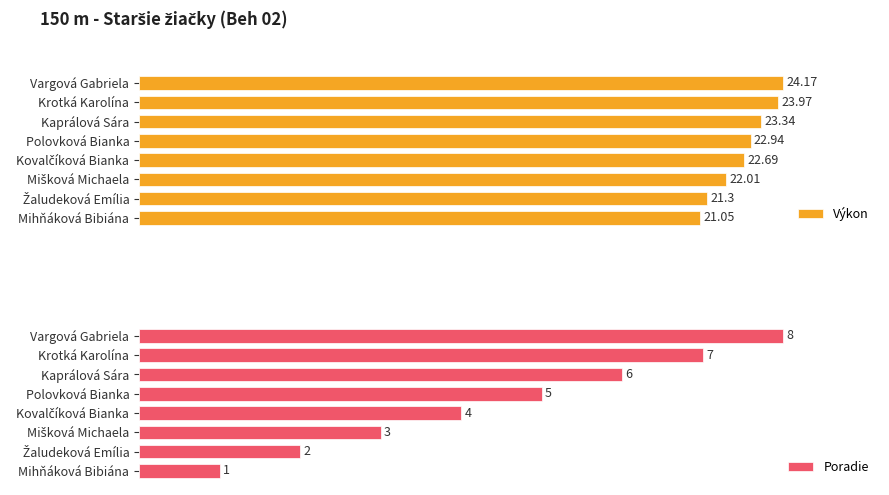

The Poradie series shows 121.4 at Kaprálová Sára. True or false?

False